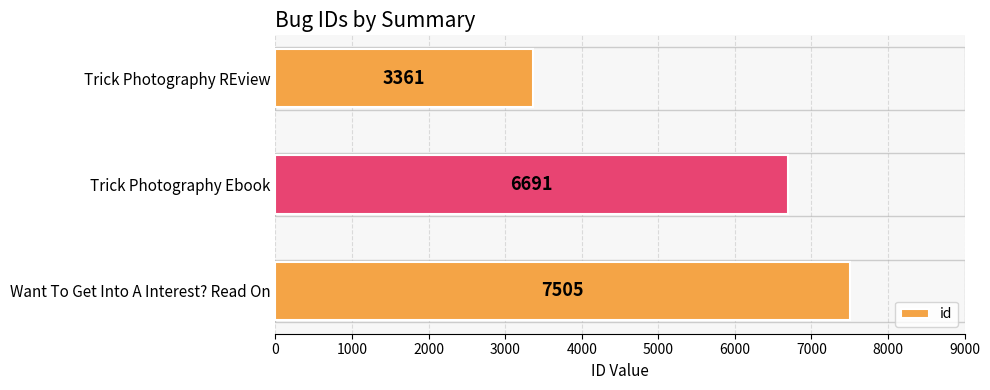

What value does the data have at Trick Photography REview, to the nearest 50?

3350